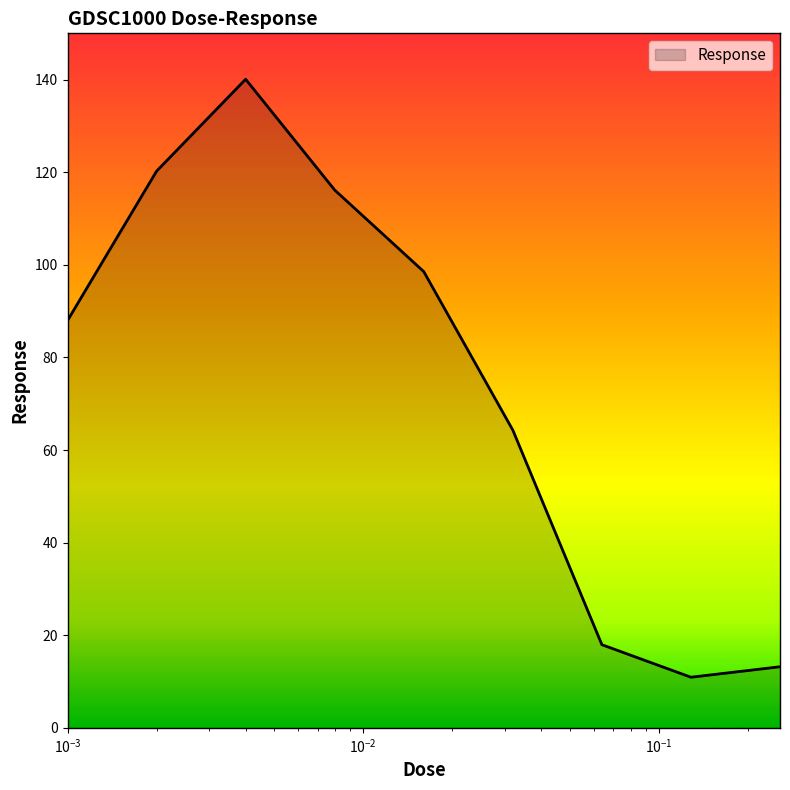

What is the difference between the maximum and minimum values?

129.2